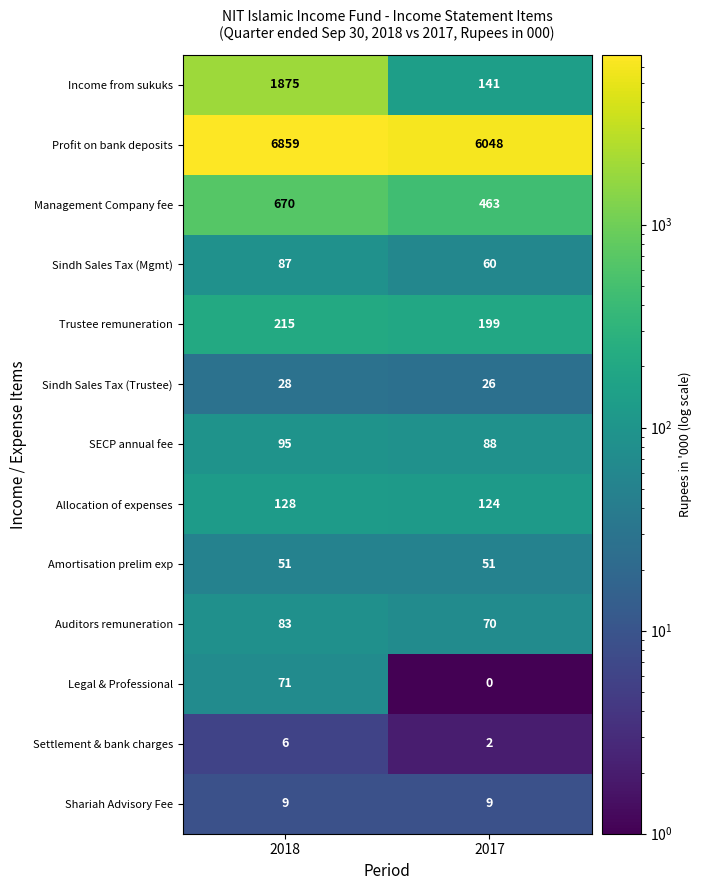

What is the sum of the Profit on bank deposits values at 2018 and 2017?

12907